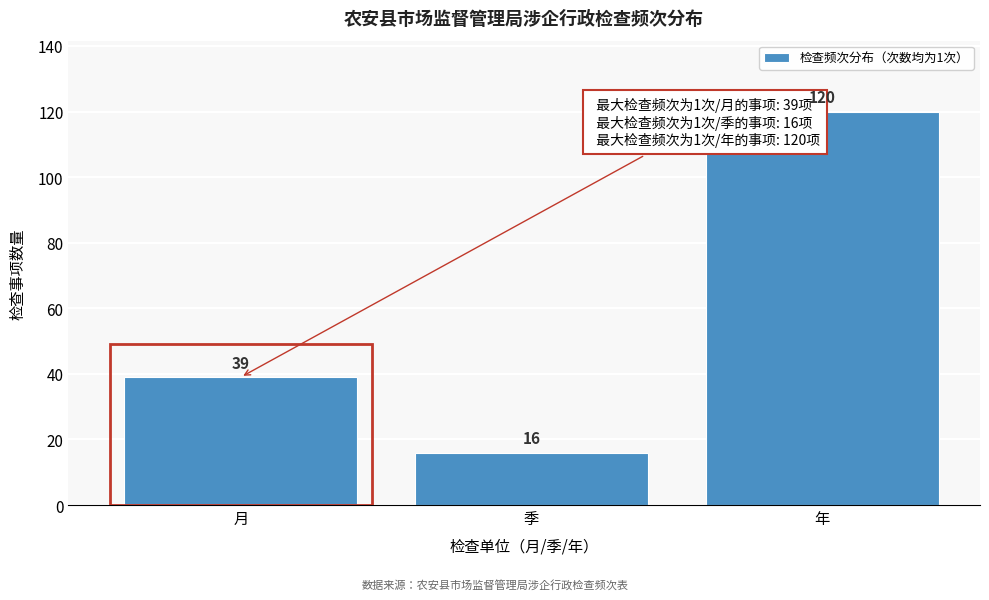

Reading left to right, extract all data points from this chart.

39	16	120